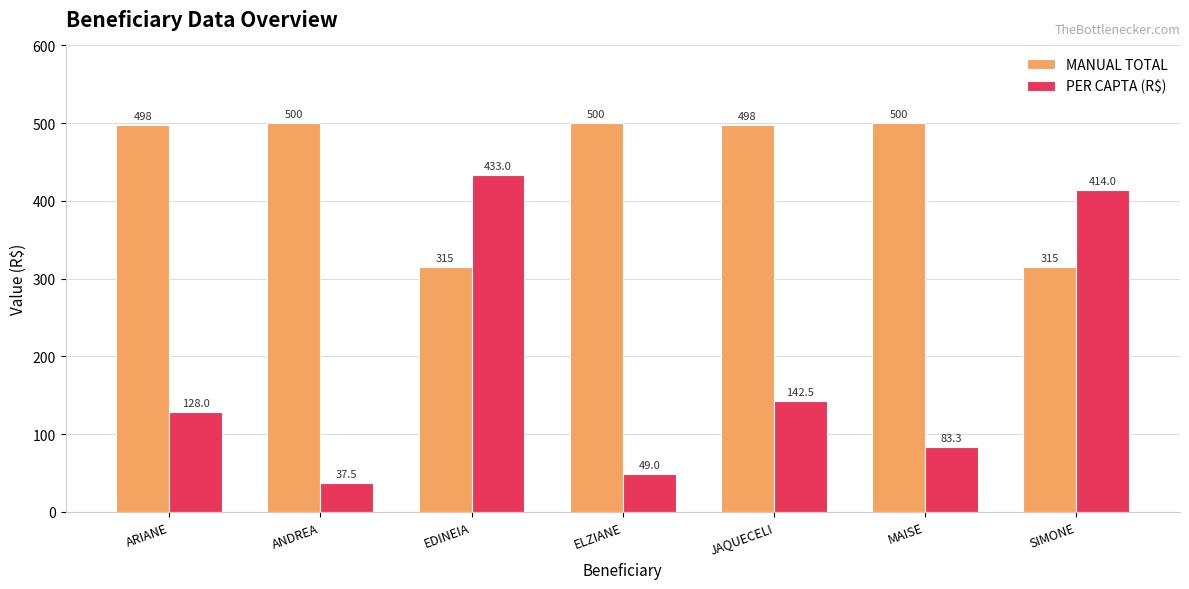

Reading left to right, what are all the values shown in this chart?

MANUAL TOTAL: ARIANE=498.0	ANDREA=500.0	EDINEIA=315.0	ELZIANE=500.0	JAQUECELI=498.0	MAISE=500.0	SIMONE=315.0
PER CAPTA (R$): ARIANE=128.0	ANDREA=37.5	EDINEIA=433.0	ELZIANE=49.0	JAQUECELI=142.5	MAISE=83.3	SIMONE=414.0